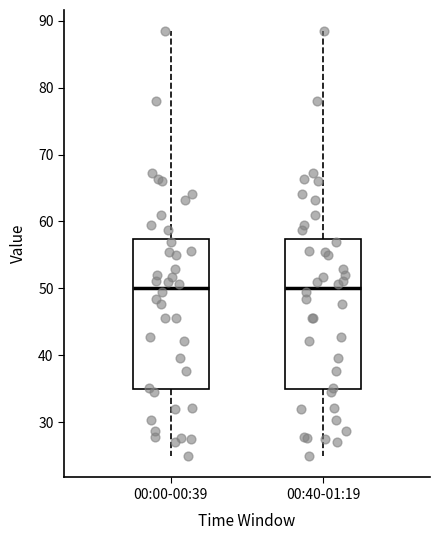

Reading left to right, read every box against the y-axis: the position of its median line, the range the box covers, and the ends of its whiskers. The values are not printed on the chart, so give them approximately, as read against the axis.

00:00-00:39: median 50, box 35 to 57, whiskers 25 to 88
00:40-01:19: median 50, box 35 to 57, whiskers 25 to 88